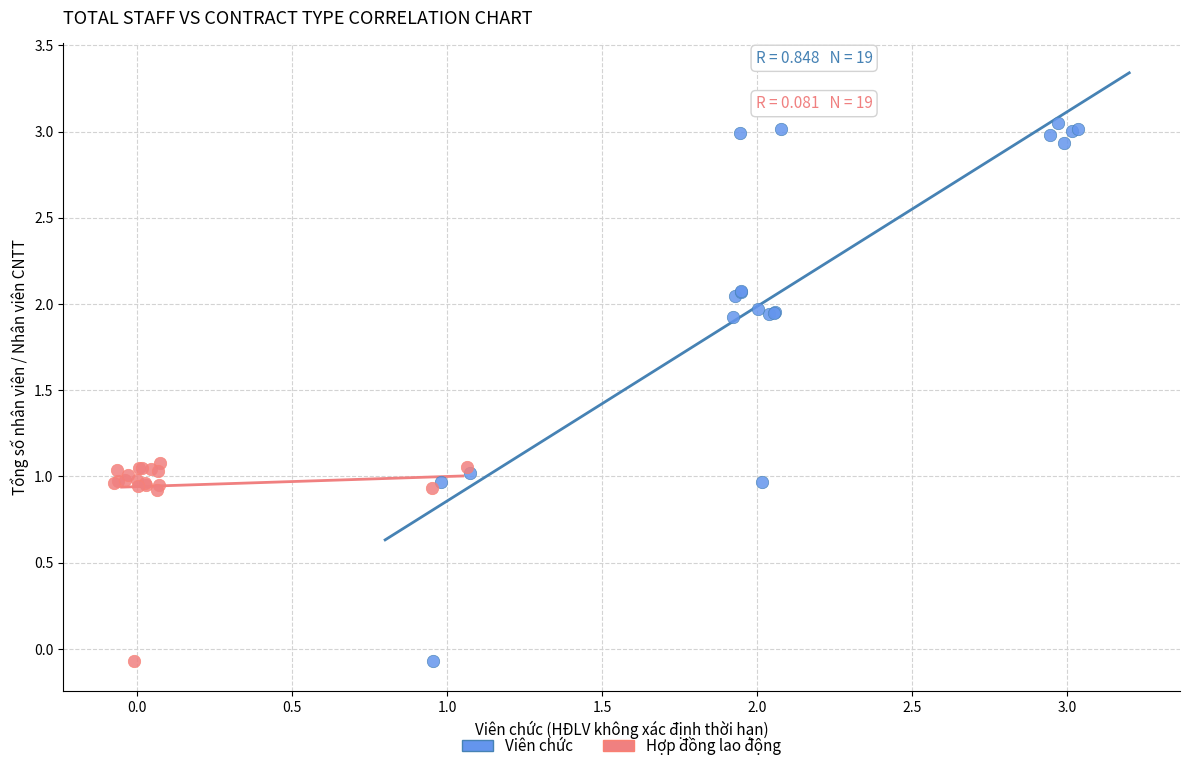

What are all the series names shown in the legend?

Viên chức, Hợp đồng lao động